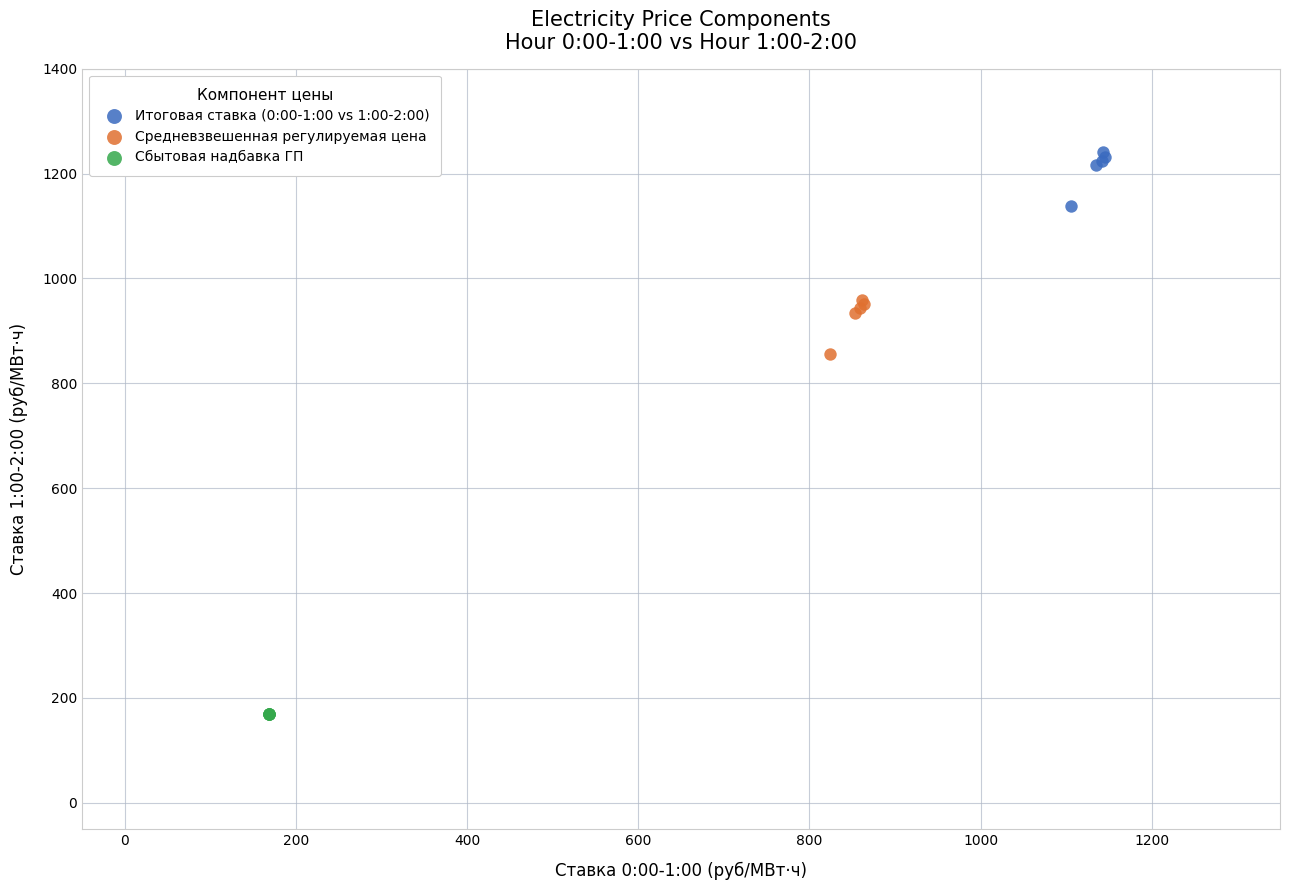

Which series reaches the minimum Y coordinate?

Сбытовая надбавка ГП